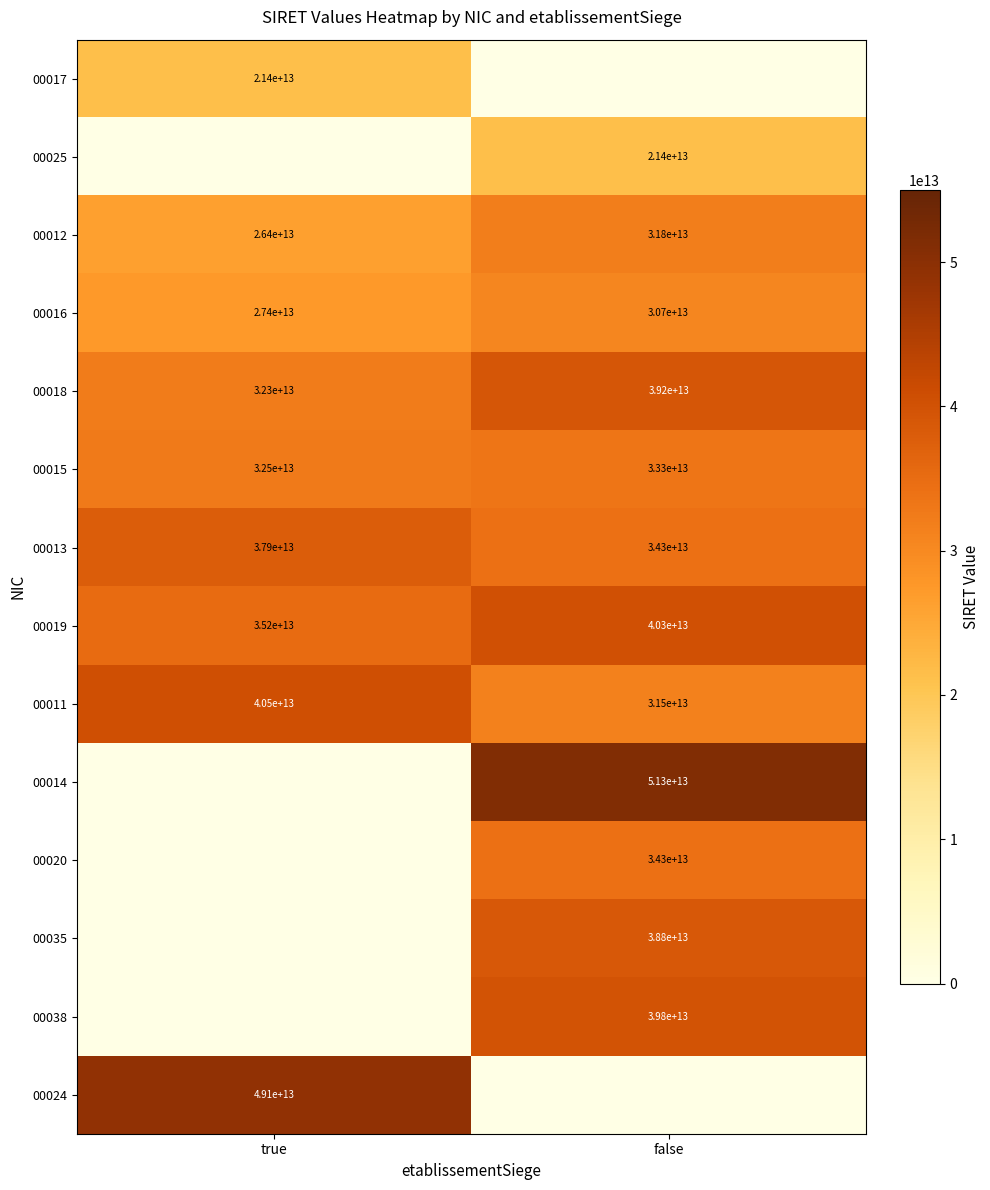

Is the value of 00013 at true greater than the value of 00035 at false?

No